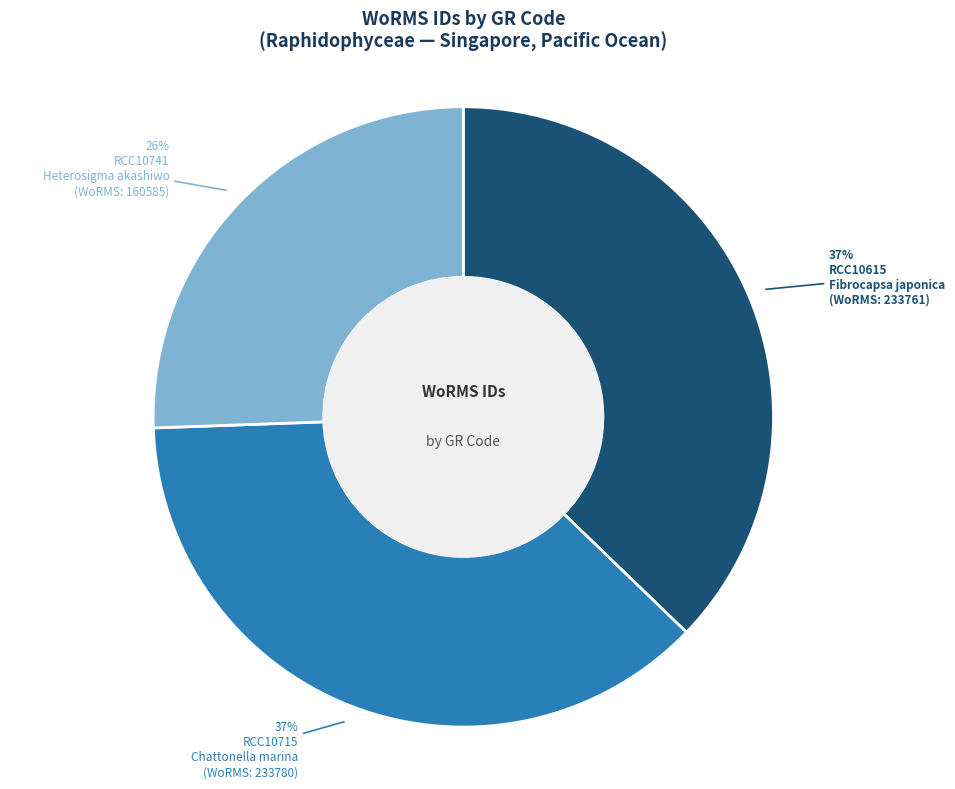

To the nearest percent, what is the combined percentage of RCC10615 and RCC10741?

63%